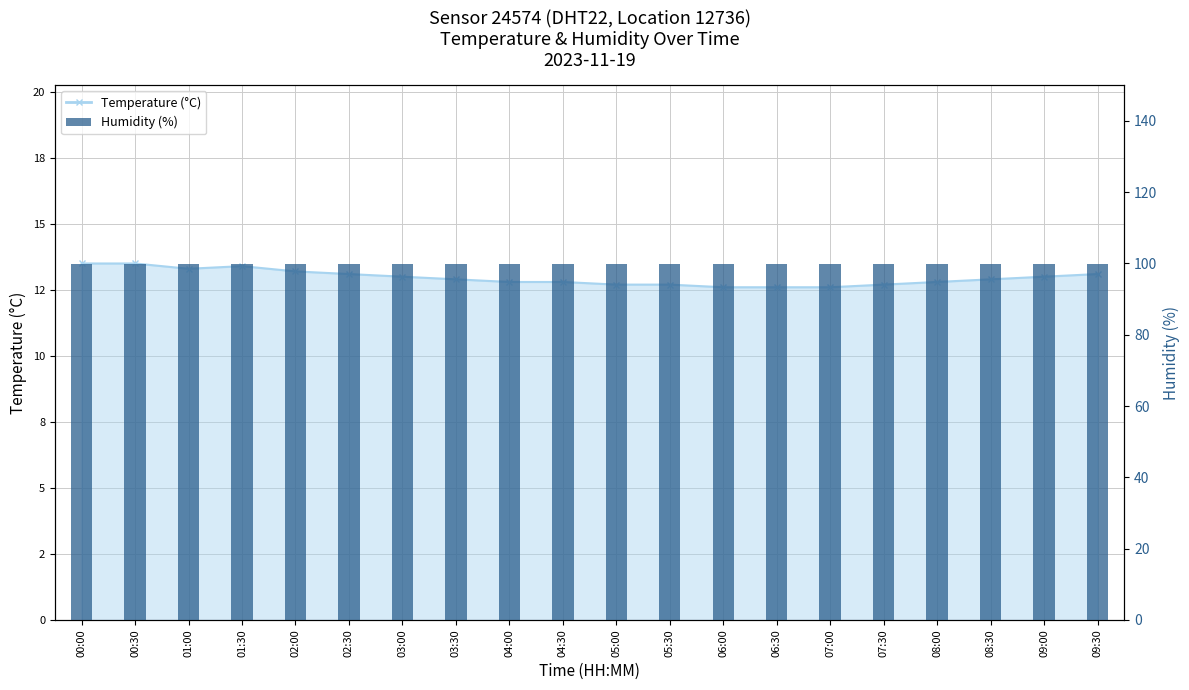

List the labels in order of value, smallest first.

06:00, 06:30, 07:00, 05:00, 05:30, 07:30, 04:00, 04:30, 08:00, 03:30, 08:30, 03:00, 09:00, 02:30, 09:30, 02:00, 01:00, 01:30, 00:00, 00:30